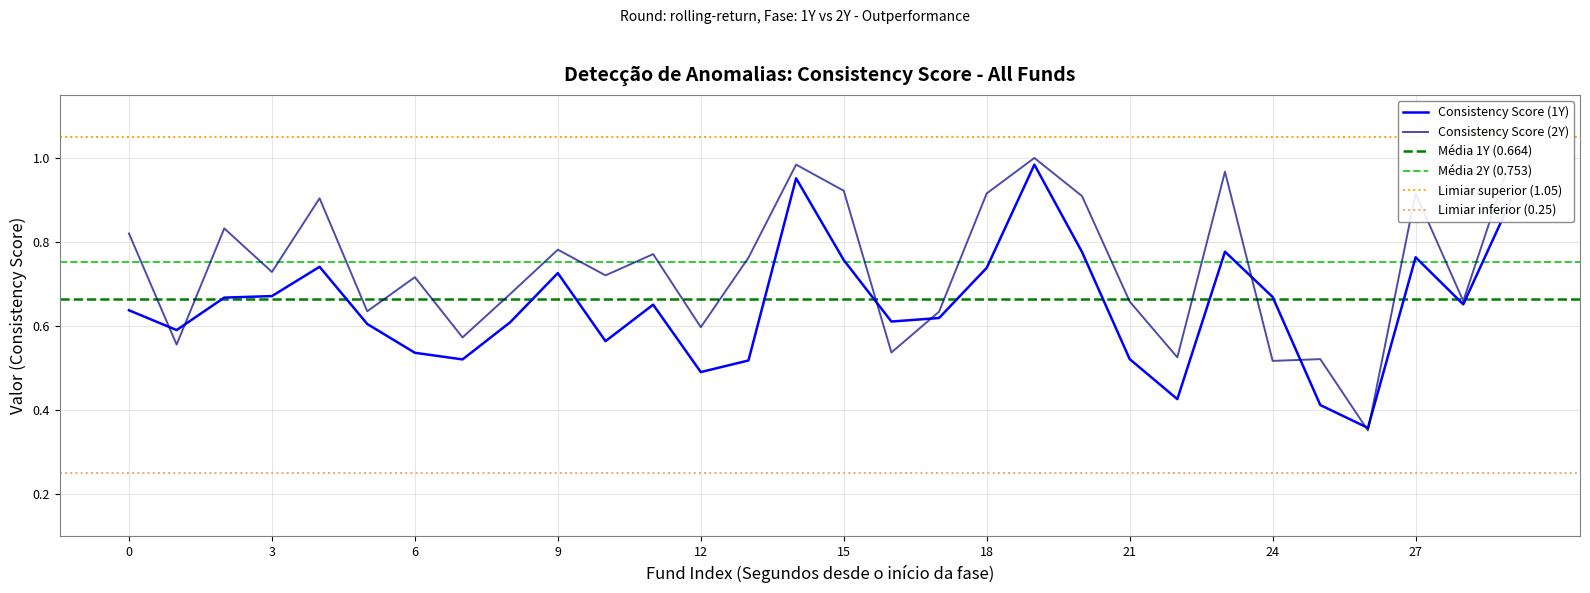

How many series are shown in this chart?

2